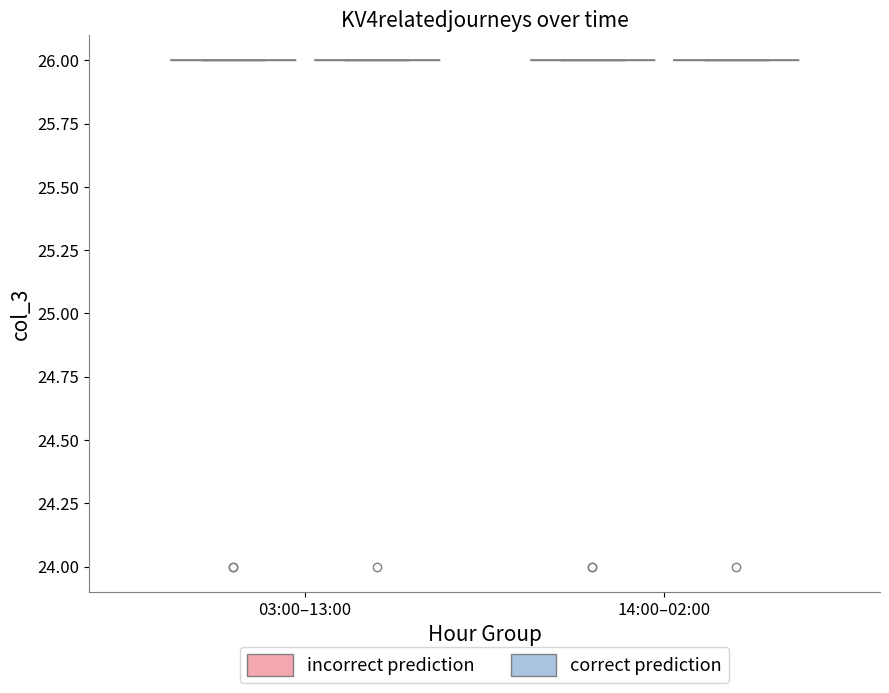

What is the difference between the second highest and minimum values?

2